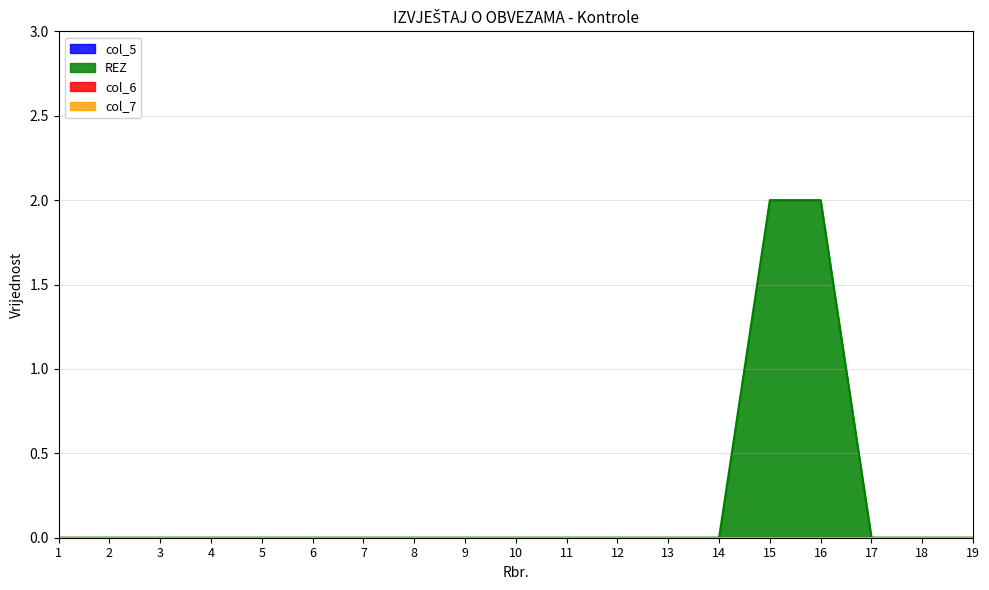

Which label corresponds to the largest value in the chart?

15